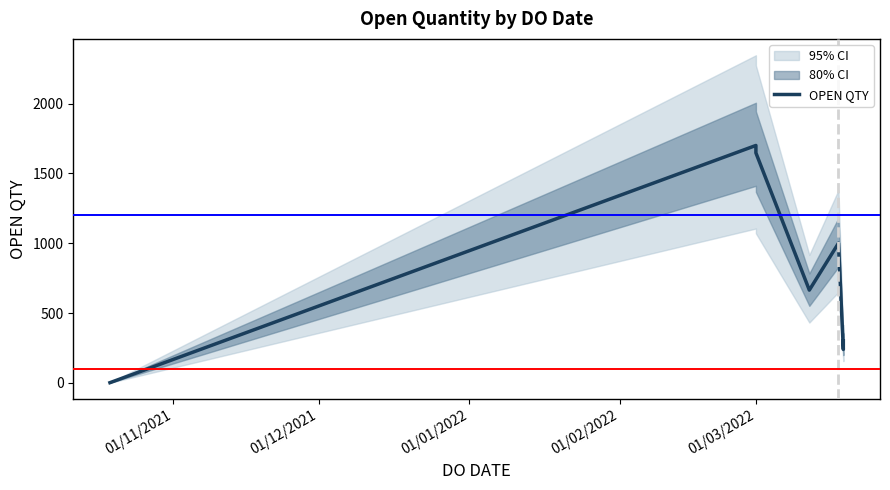

How many lines are shown in the chart?

1